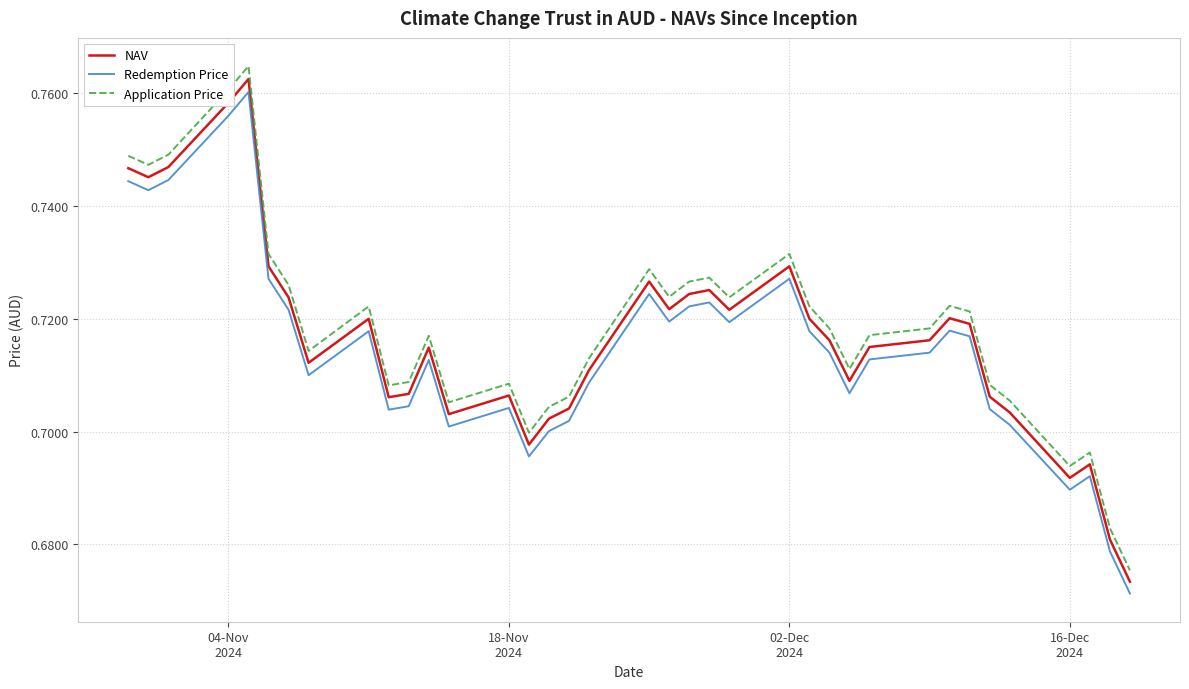

True or false: Redemption Price and NAV intersect in this chart.

False